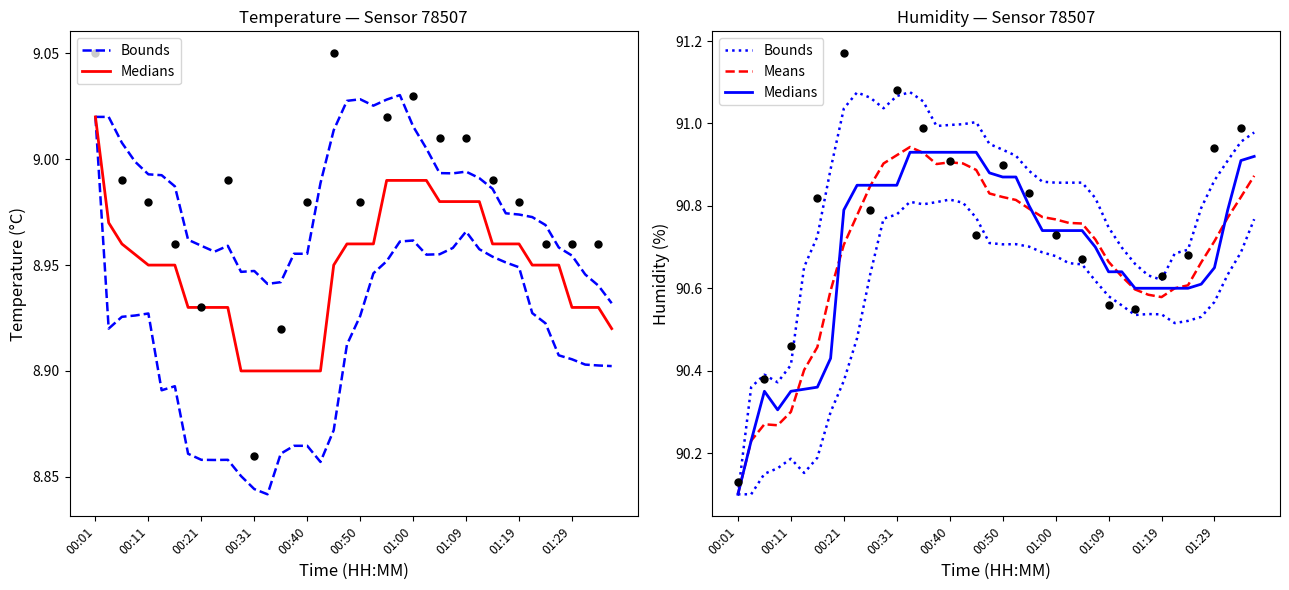

Which series has the largest total across all categories?

Bounds